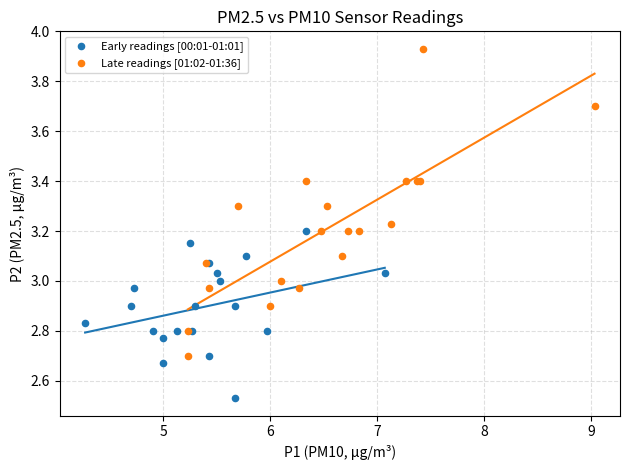

What are all the series names shown in the legend?

Early readings [00:01-01:01], Late readings [01:02-01:36]